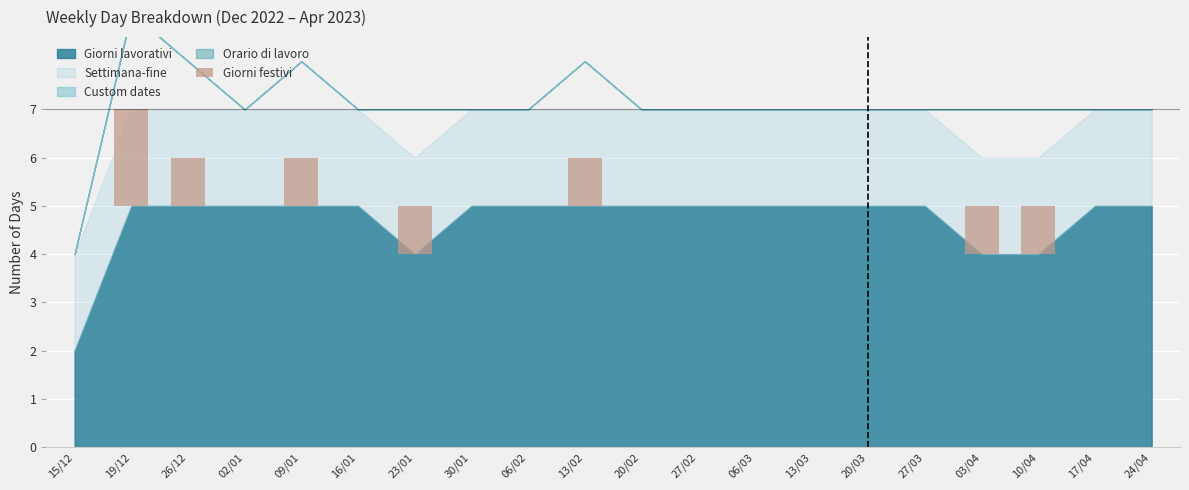

Reading right to left, what are all the values shown in this chart?

24/04=0	17/04=0	10/04=1	03/04=1	27/03=0	20/03=0	13/03=0	06/03=0	27/02=0	20/02=0	13/02=1	06/02=0	30/01=0	23/01=1	16/01=0	09/01=1	02/01=0	26/12=1	19/12=2	15/12=0